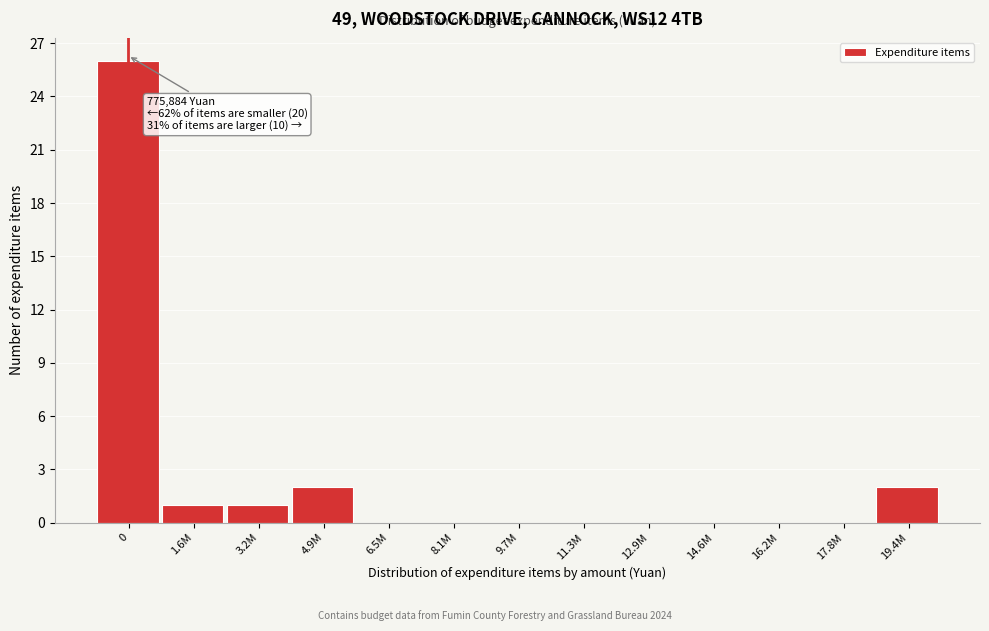

Reading left to right, list all the values displayed in this chart.

0=26	1.6M=1	3.2M=1	4.9M=2	6.5M=0	8.1M=0	9.7M=0	11.3M=0	12.9M=0	14.6M=0	16.2M=0	17.8M=0	19.4M=2